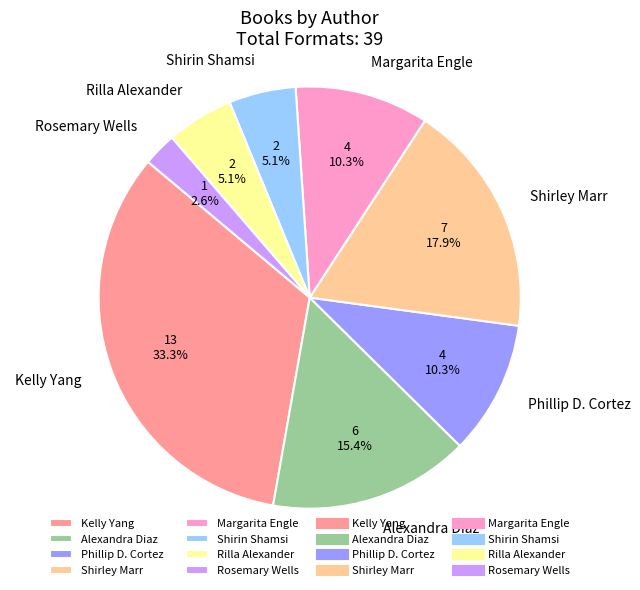

Is there any slice that represents more than half of the pie?

No